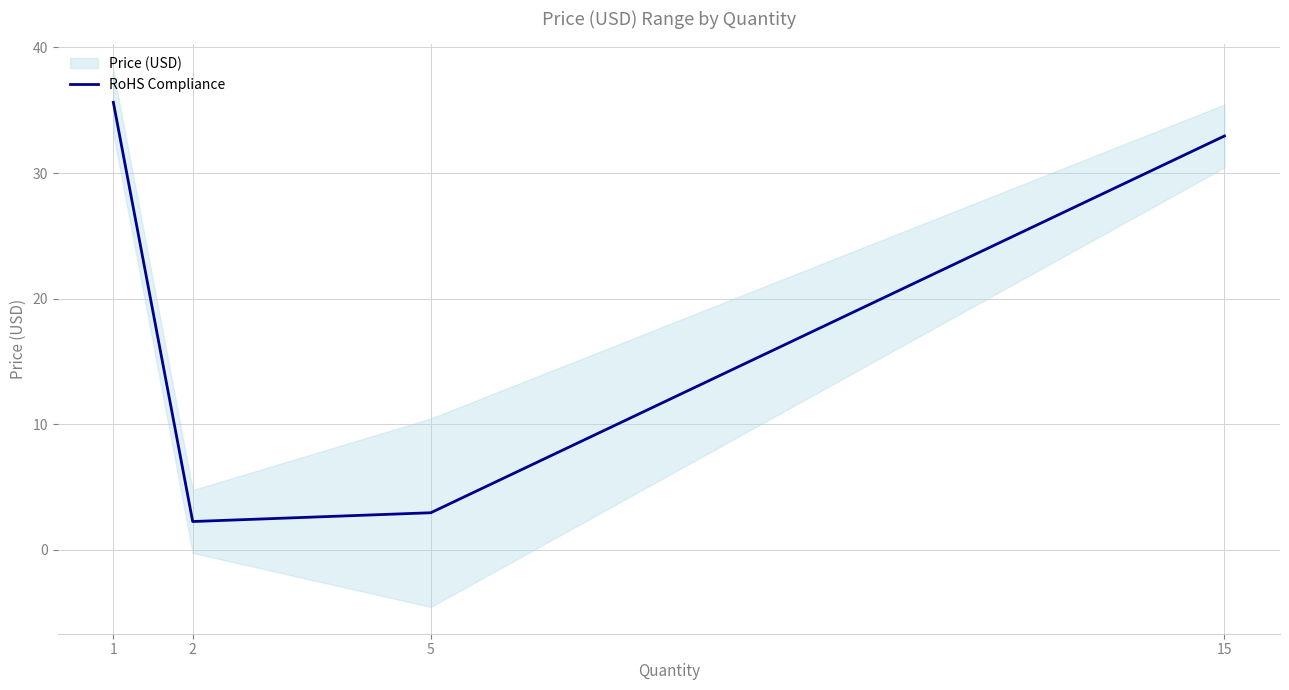

Is this an area chart (filled region under the line)?

No